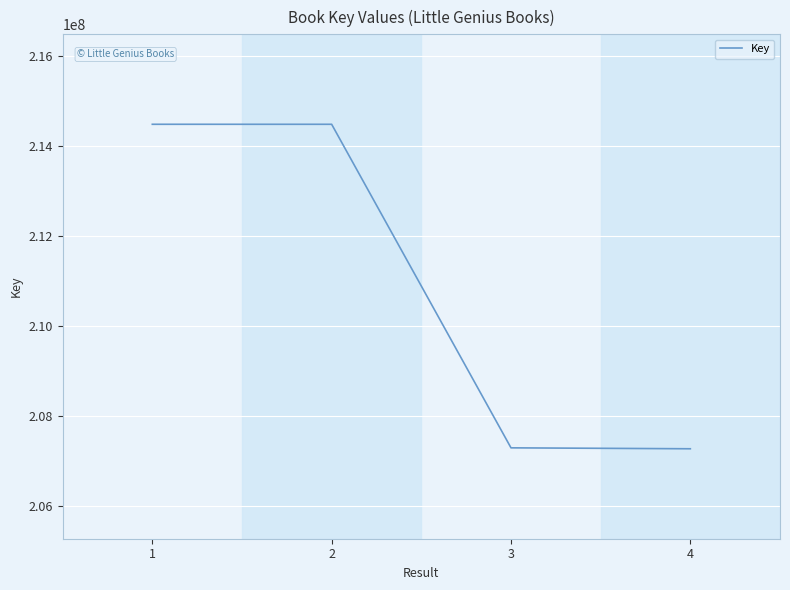

What is the maximum value shown in the chart?

214484304